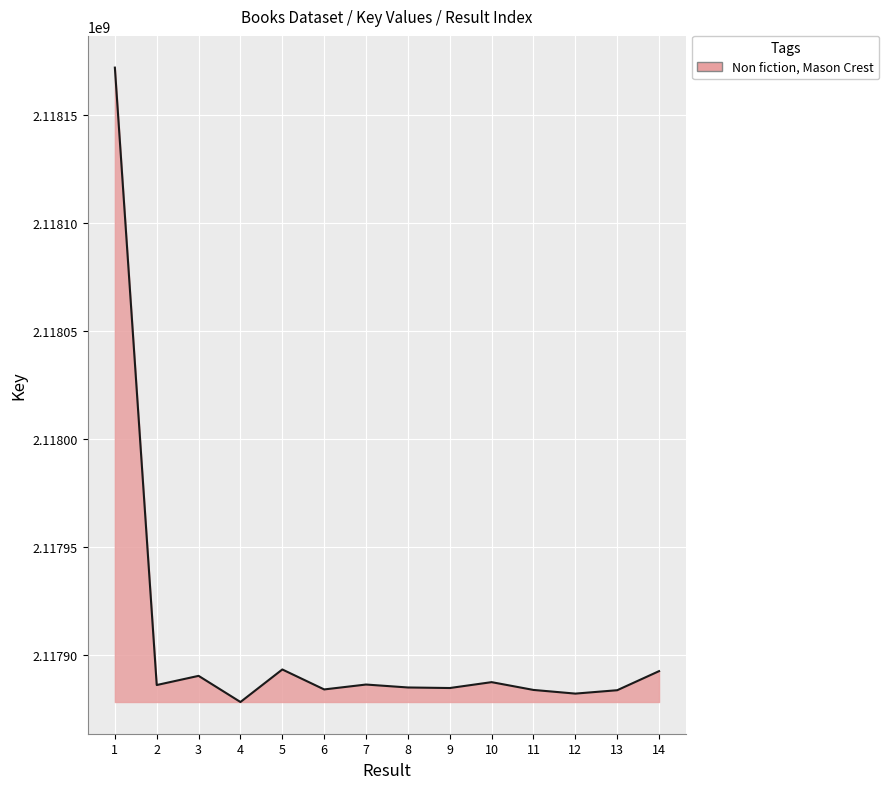

Does the chart display data point markers on the line(s)?

No